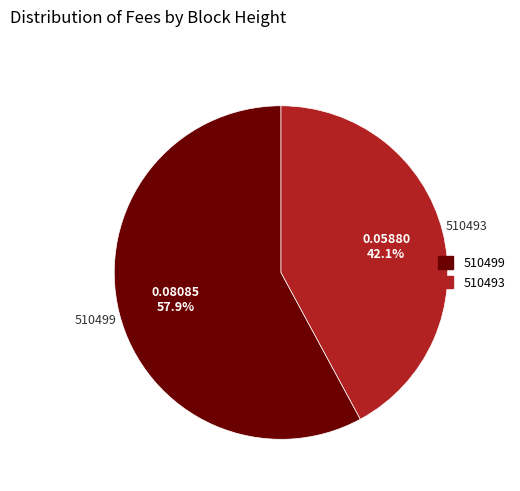

The 510499 slice represents 58% of the pie. True or false?

True